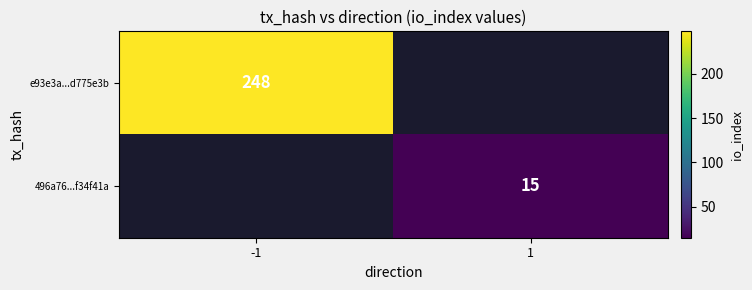

The e93e3a...d775e3b series shows 114 at -1. True or false?

False